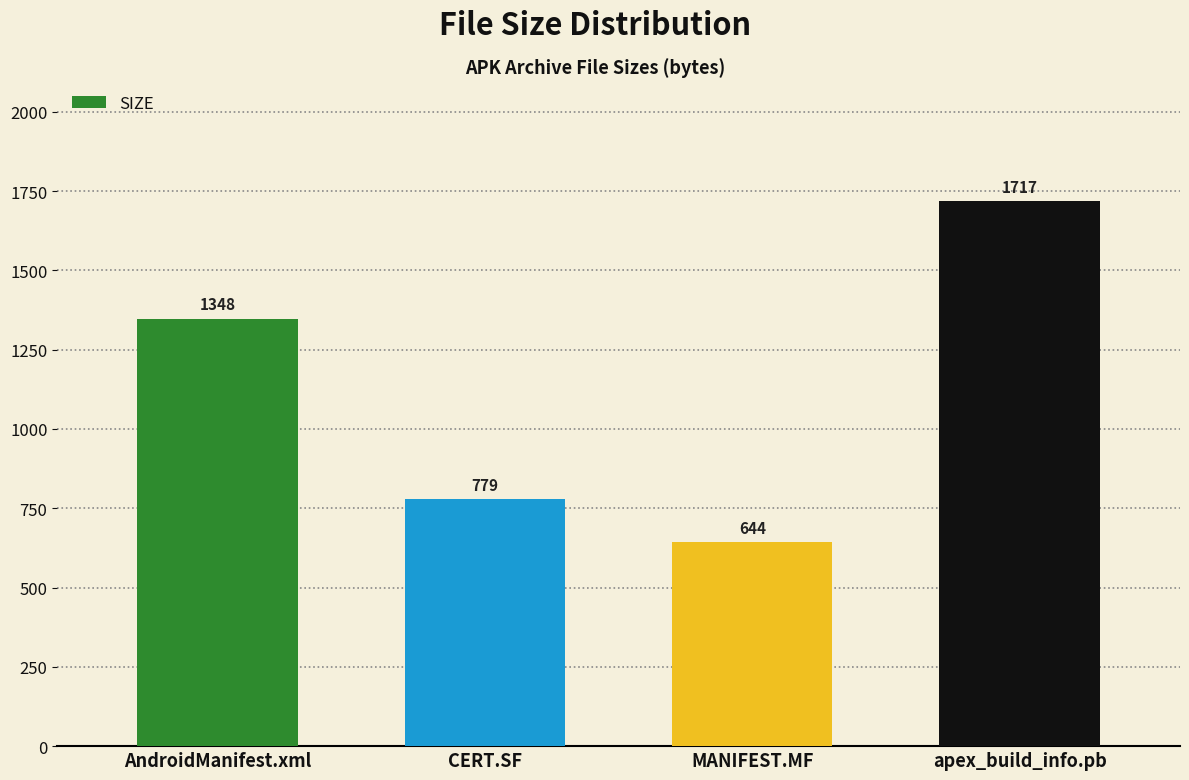

What position from the right is AndroidManifest.xml?

4